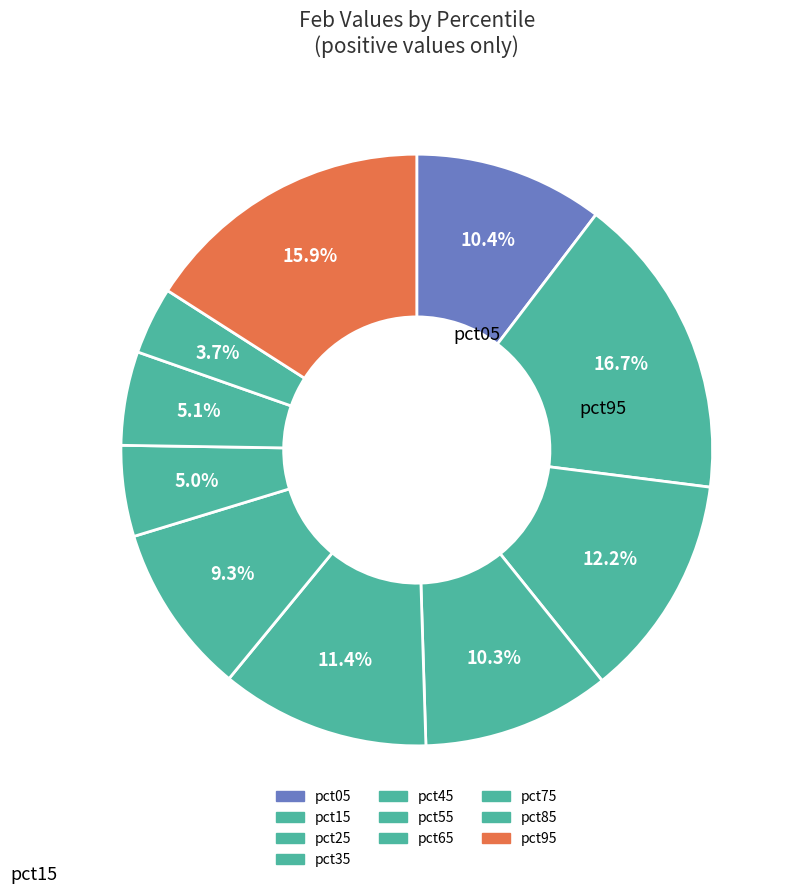

Count the number of slices in the pie.

10